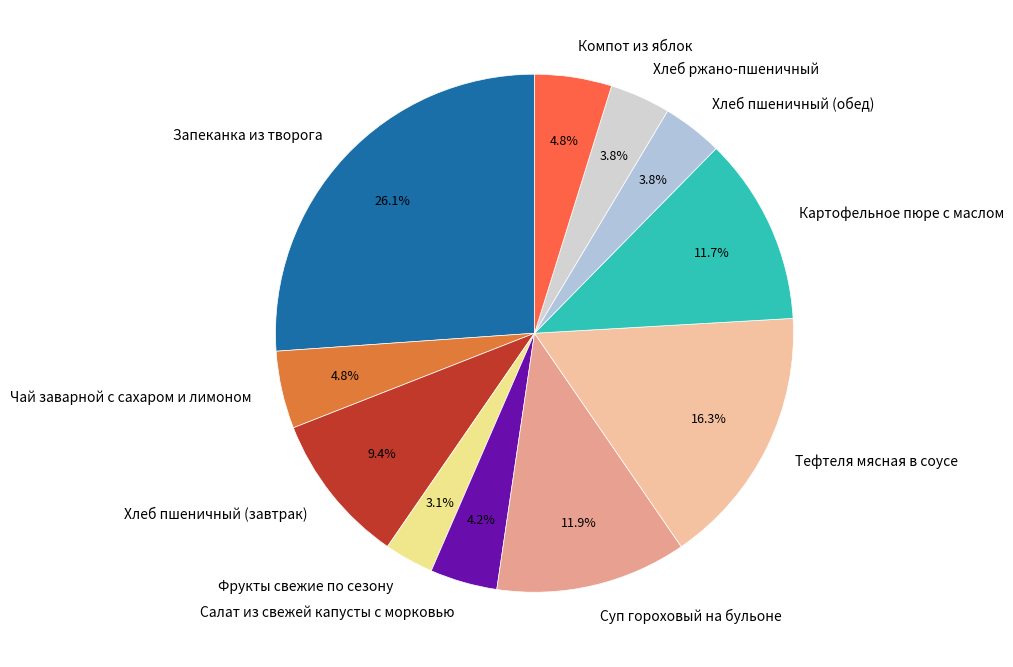

Which has a higher value, Суп гороховый на бульоне or Чай заварной с сахаром и лимоном?

Суп гороховый на бульоне